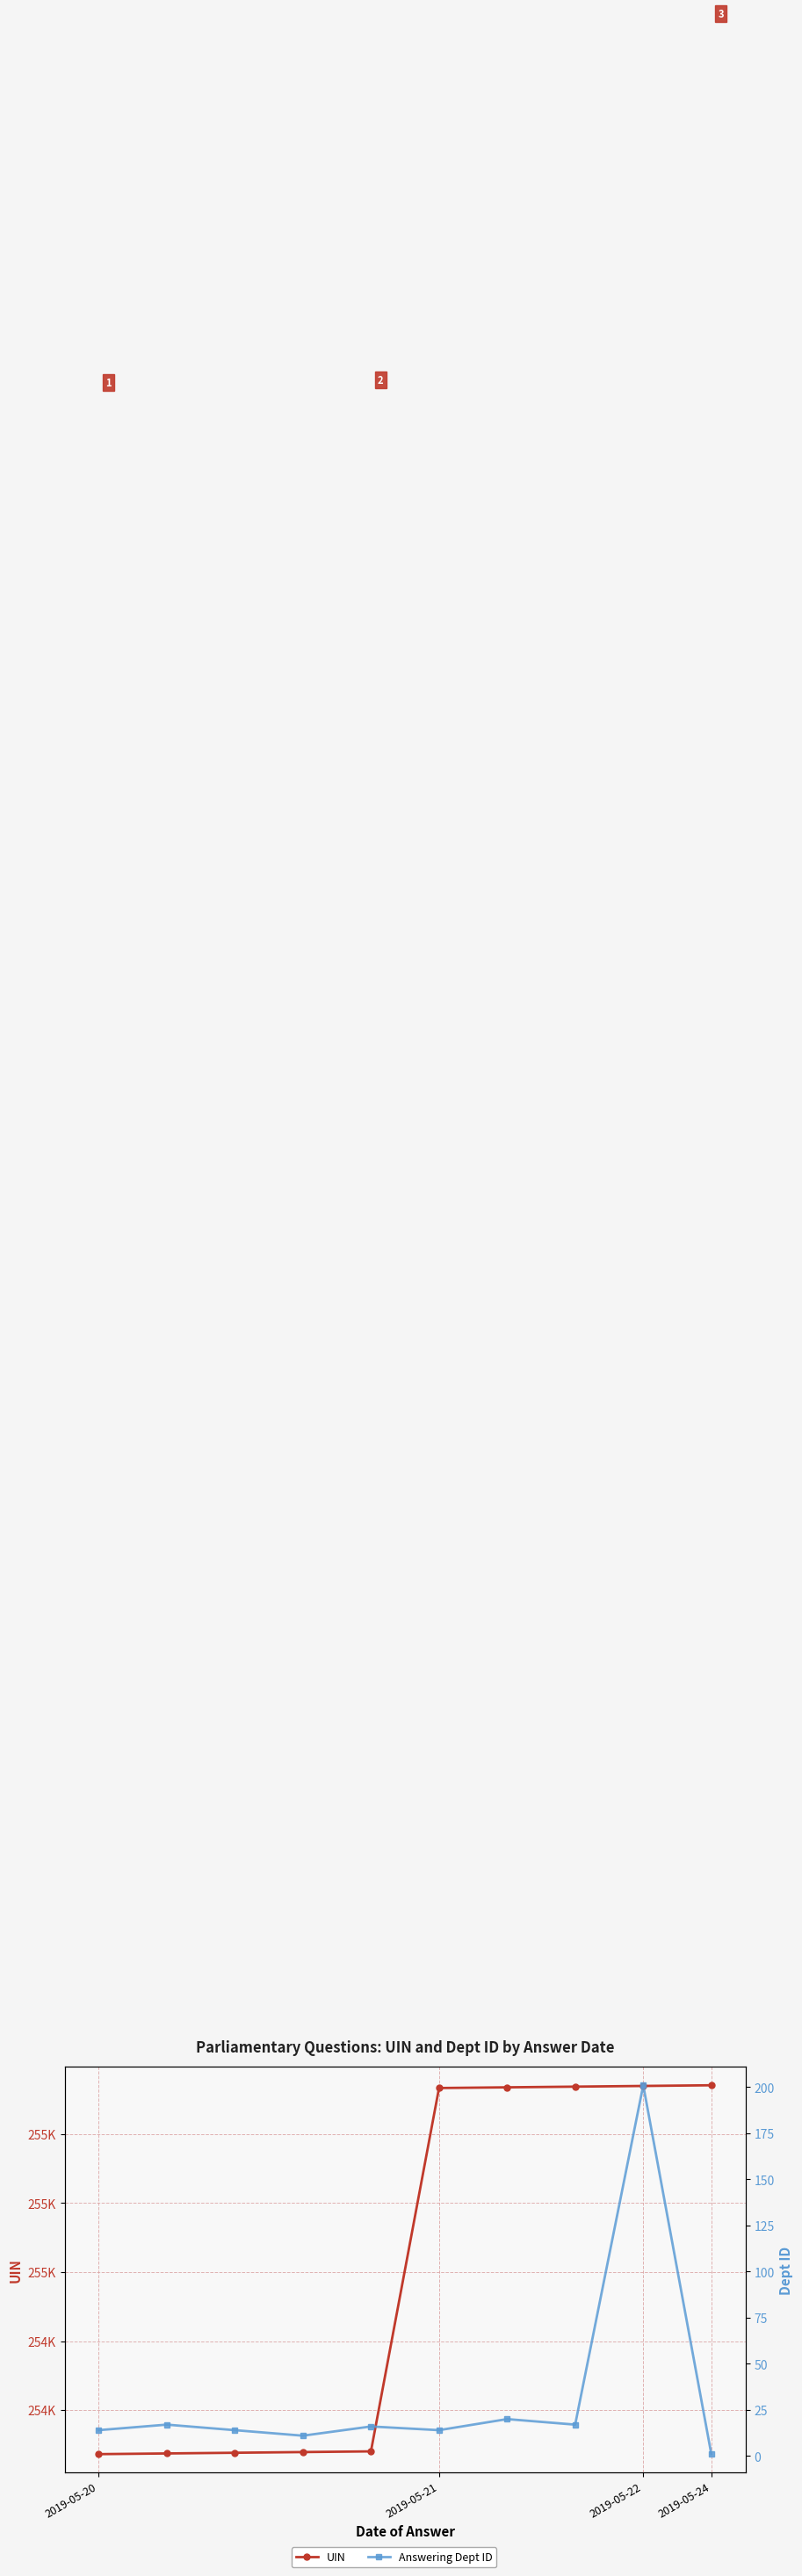

How many data points does each series have?

10